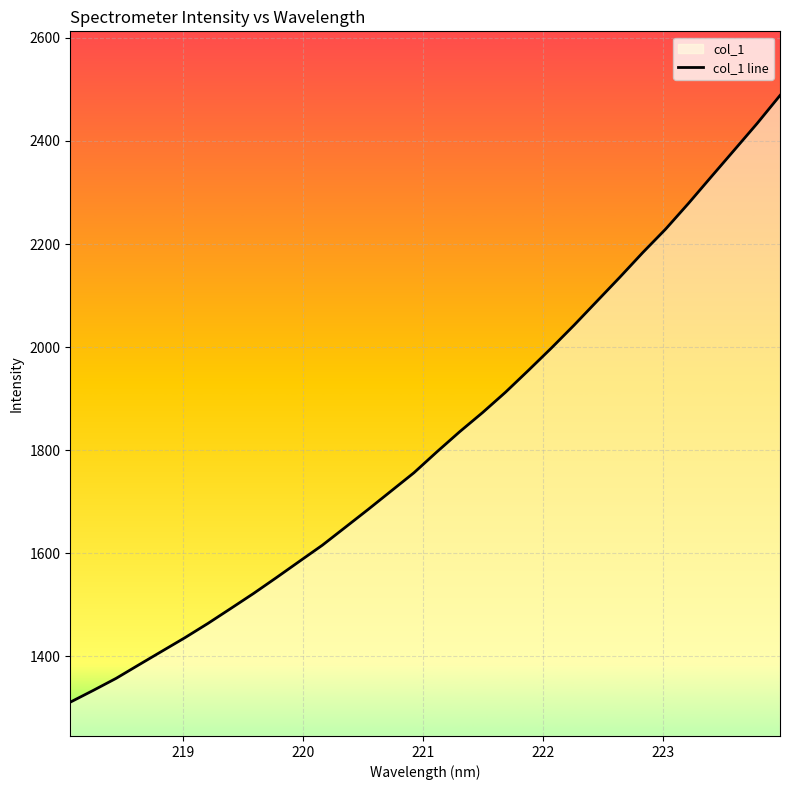

What is the value of the 27th point from the left?

2229.1